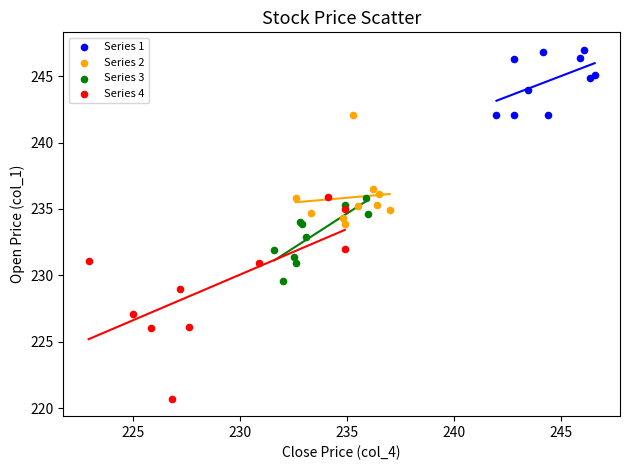

Which series has the widest spread of Y values?

Series 4